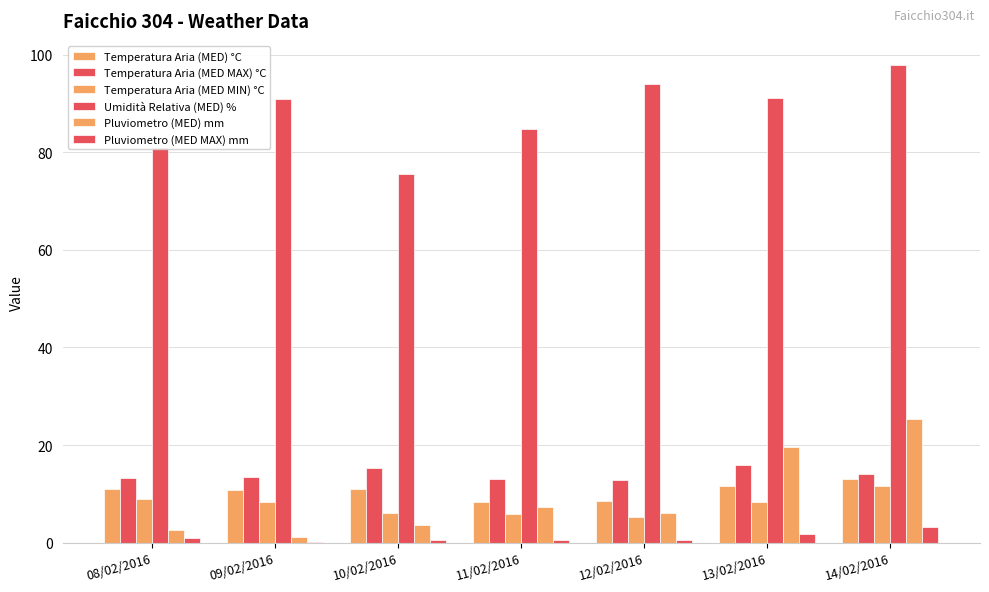

Read the Pluviometro (MED) mm value at 09/02/2016.

1.2